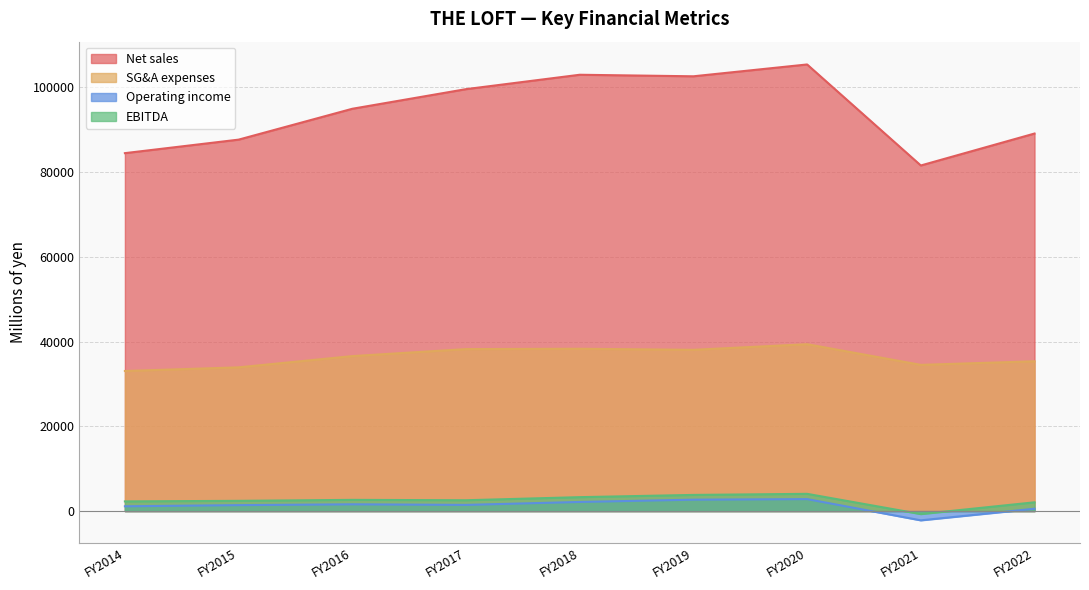

What is the total value across all series at FY2018?

146711